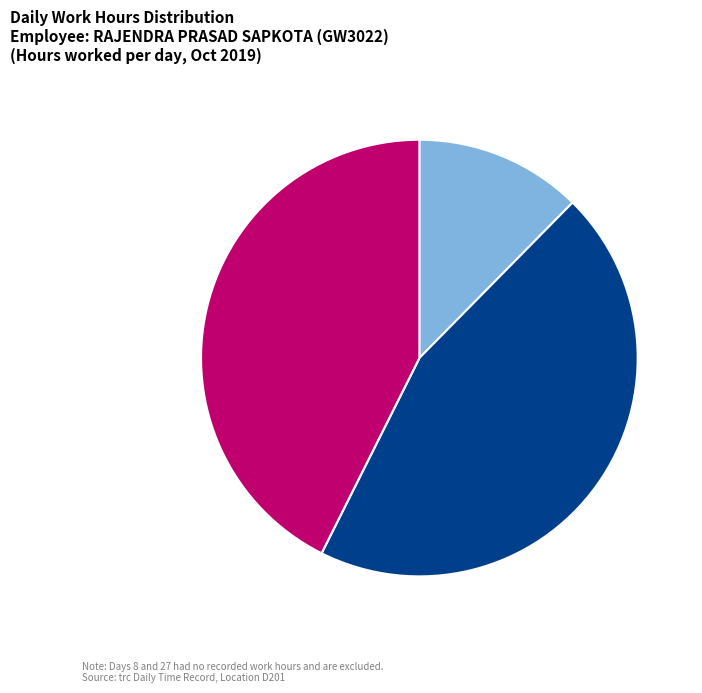

Is there any slice that represents more than half of the pie?

No